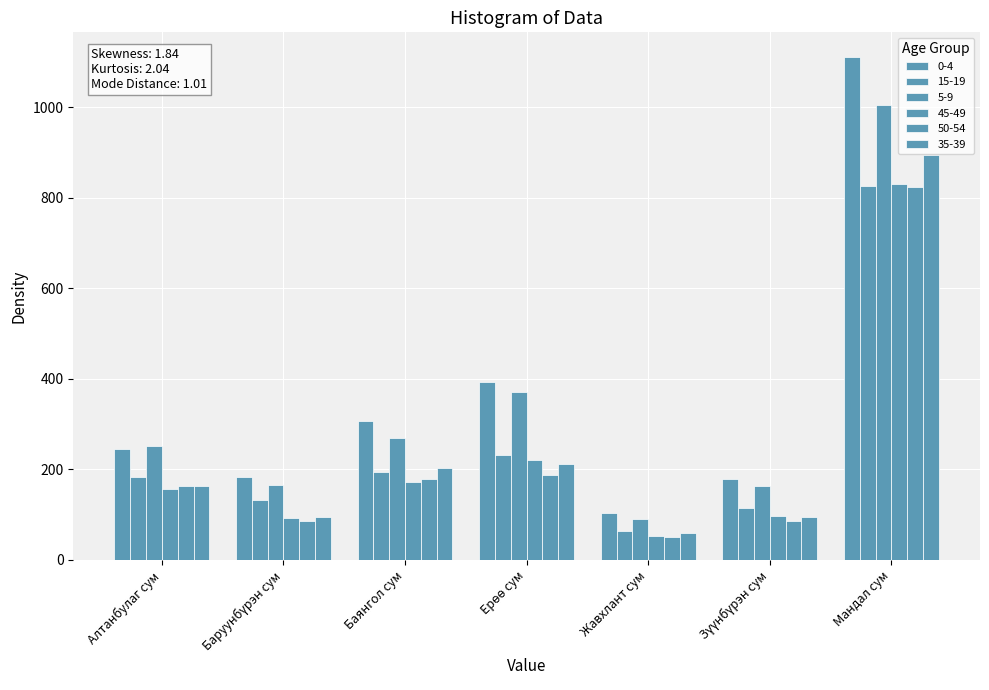

Reading right to left, what are all the values shown in this chart?

0-4: Мандал сум=1110	Зүүнбүрэн сум=178	Жавхлант сум=104	Ерөө сум=393	Баянгол сум=307	Баруунбүрэн сум=182	Алтанбулаг сум=245
15-19: Мандал сум=827	Зүүнбүрэн сум=114	Жавхлант сум=64	Ерөө сум=232	Баянгол сум=193	Баруунбүрэн сум=132	Алтанбулаг сум=184
5-9: Мандал сум=1004	Зүүнбүрэн сум=164	Жавхлант сум=91	Ерөө сум=370	Баянгол сум=268	Баруунбүрэн сум=166	Алтанбулаг сум=251
45-49: Мандал сум=830	Зүүнбүрэн сум=96	Жавхлант сум=52	Ерөө сум=221	Баянгол сум=172	Баруунбүрэн сум=93	Алтанбулаг сум=157
50-54: Мандал сум=823	Зүүнбүрэн сум=86	Жавхлант сум=51	Ерөө сум=188	Баянгол сум=179	Баруунбүрэн сум=86	Алтанбулаг сум=164
35-39: Мандал сум=894	Зүүнбүрэн сум=94	Жавхлант сум=60	Ерөө сум=212	Баянгол сум=203	Баруунбүрэн сум=95	Алтанбулаг сум=163